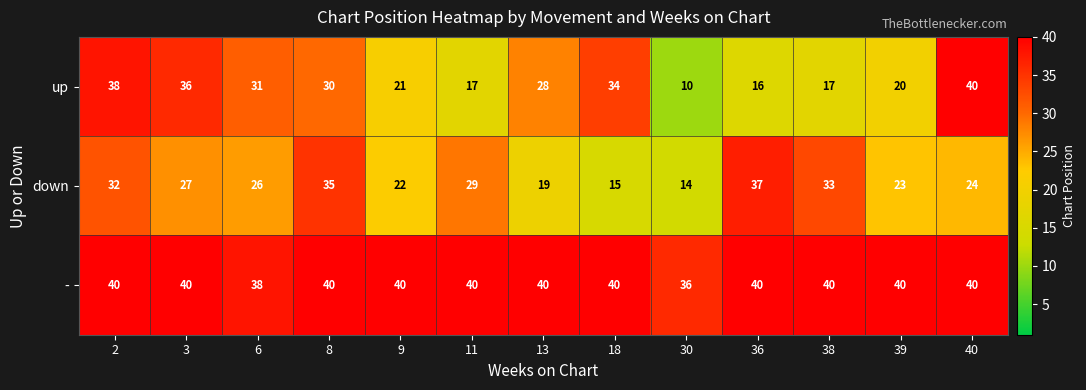

Is the value of up at 3 greater than the value of - at 13?

No